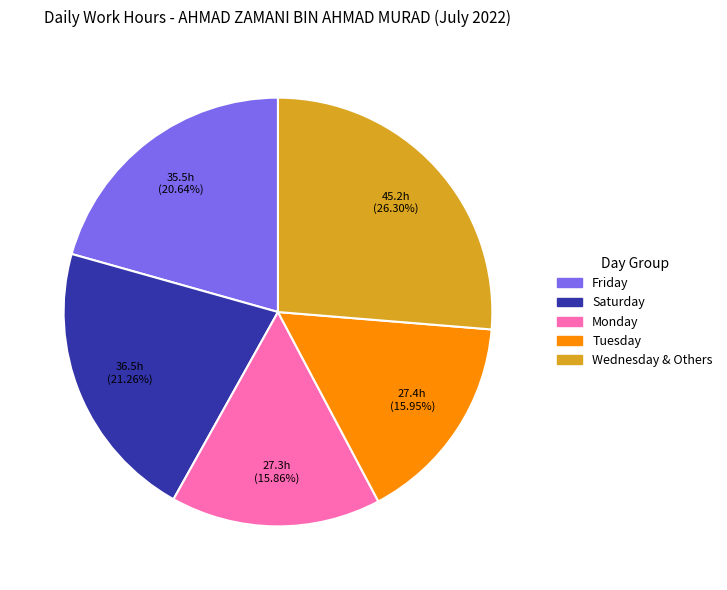

Does any single category account for the majority?

No